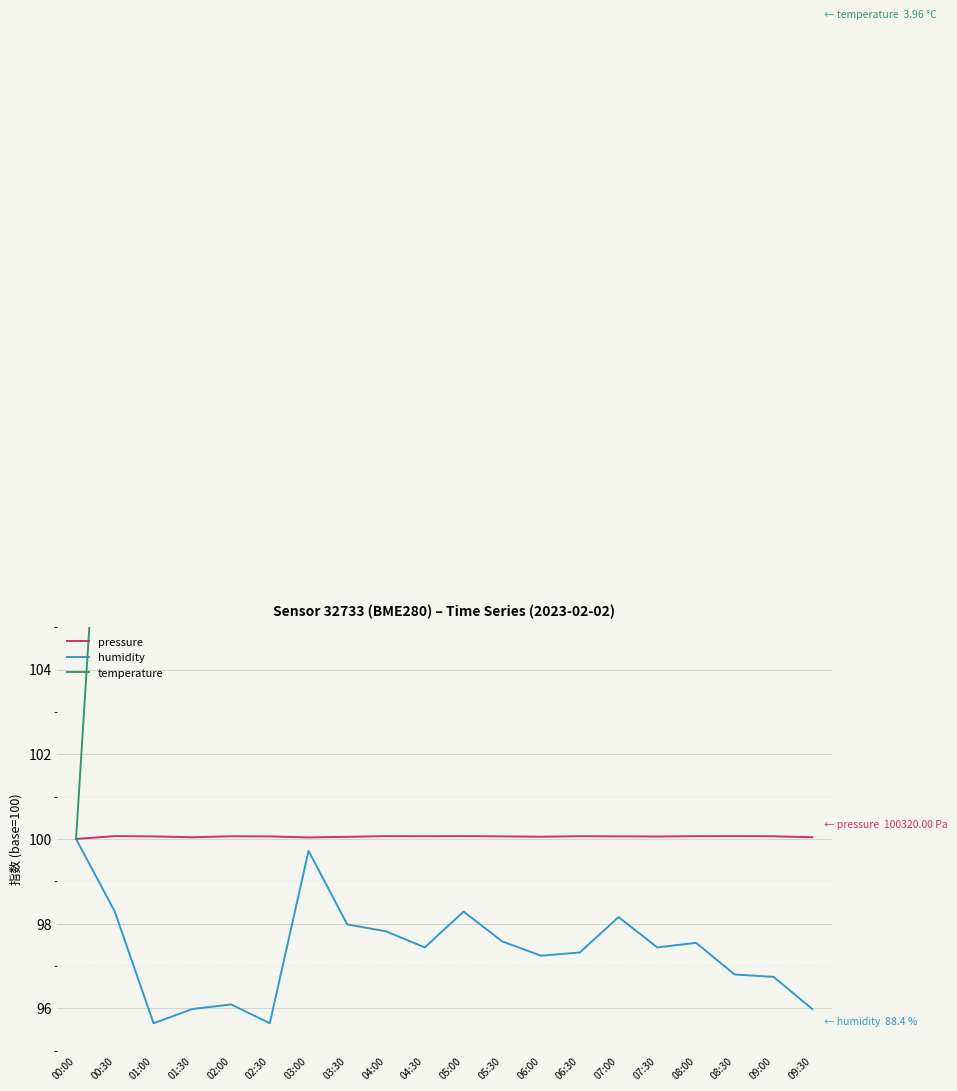

What are all the series names shown in the legend?

pressure, humidity, temperature